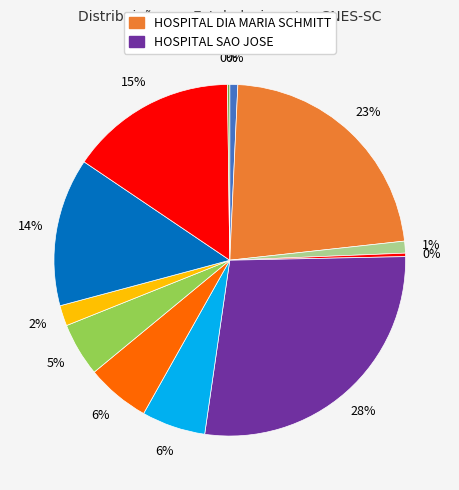

Rank the categories by value from lowest to highest.

HOSPITAL HOSCOLA, HOSPITAL SANTO ANTONIO, POLICLINICA MUNICIPAL CONTINENTE, HOSPITAL DE OLHOS DE CONCORDIA, HOSPITAL E MATERNIDADE SAGRADA, HOSPITAL BETHESDA, HOSPITAL JARAGUA, HOSPITAL SAO FRANCISCO DE ASSIS, HOSPITAL MISERICORDIA, HOSPITAL SEARA DO BEM, HOSPITAL DIA MARIA SCHMITT, HOSPITAL SAO JOSE